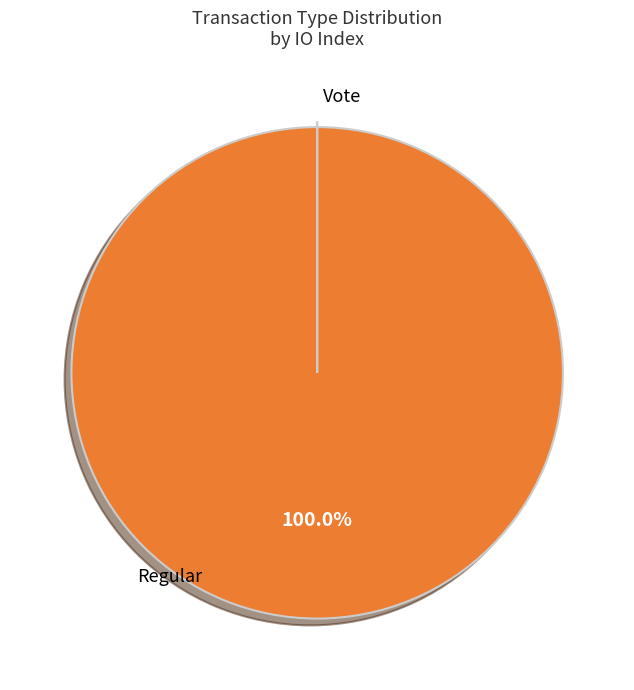

Combined, what portion of the pie is Regular and Vote?

100.0%